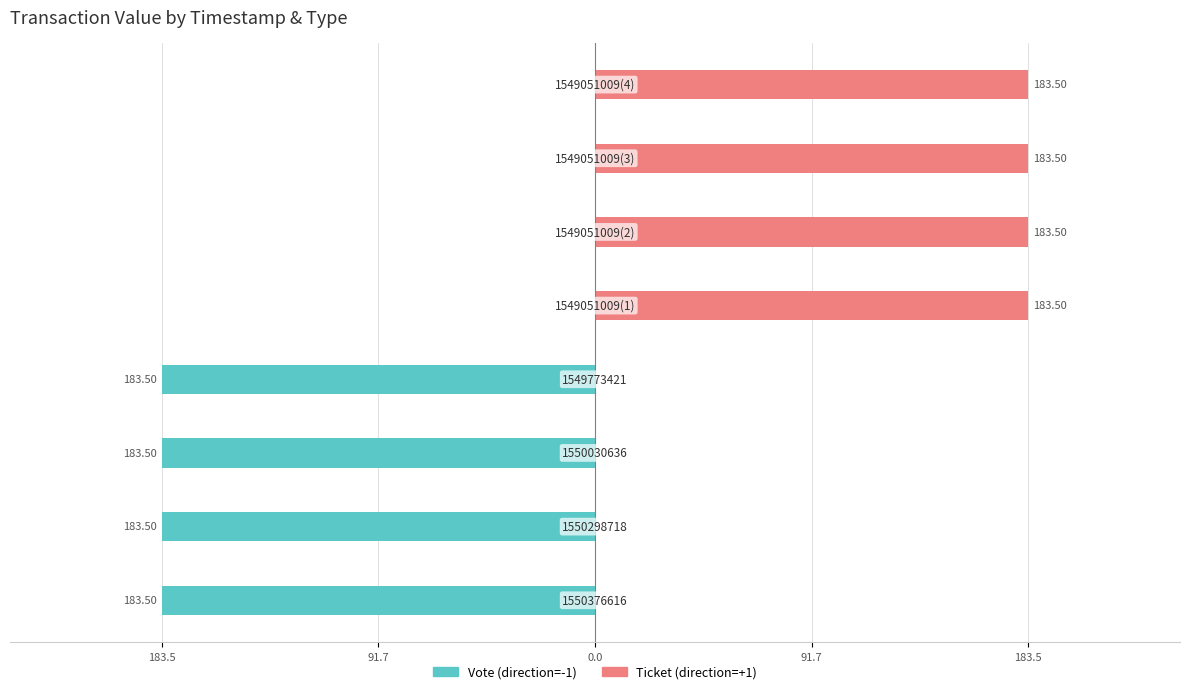

Reading left to right, what are all the values shown in this chart?

Vote: -183.5	-183.5	-183.5	-183.5	0.0	0.0	0.0	0.0
Ticket: 0.0	0.0	0.0	0.0	183.5	183.5	183.5	183.5